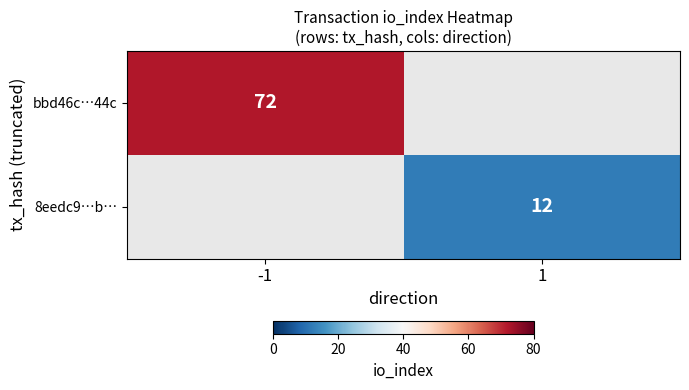

The bbd46c…44c series shows 19 at -1. True or false?

False